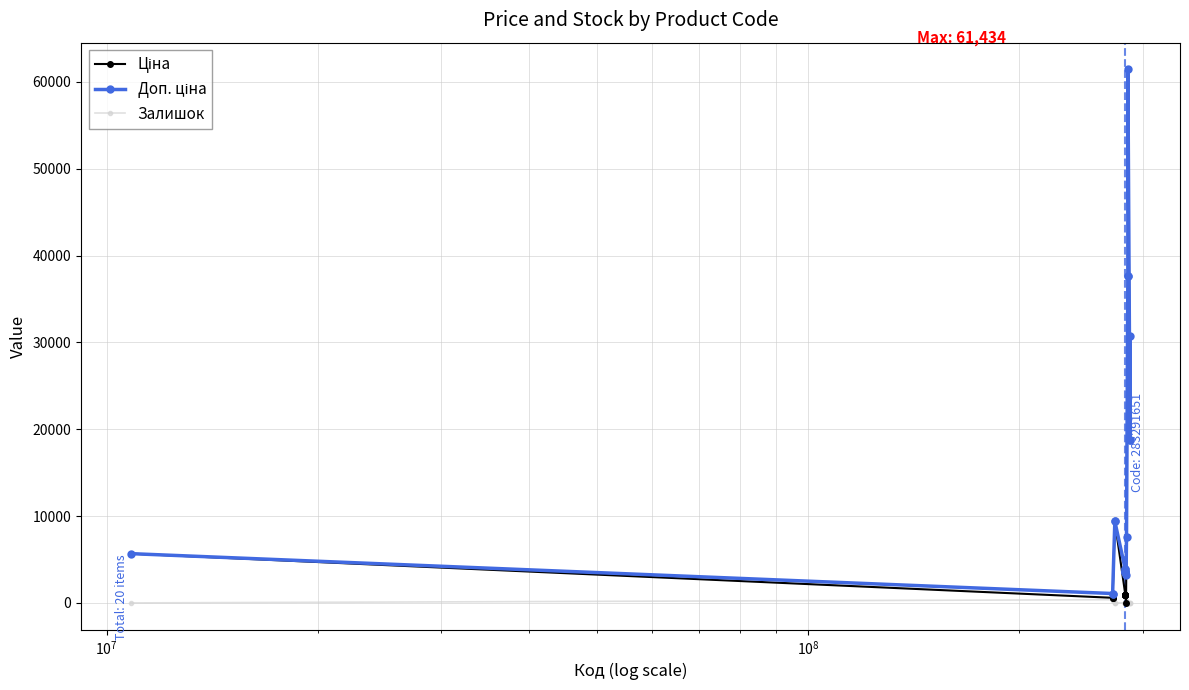

How many distinct data groups are displayed?

3